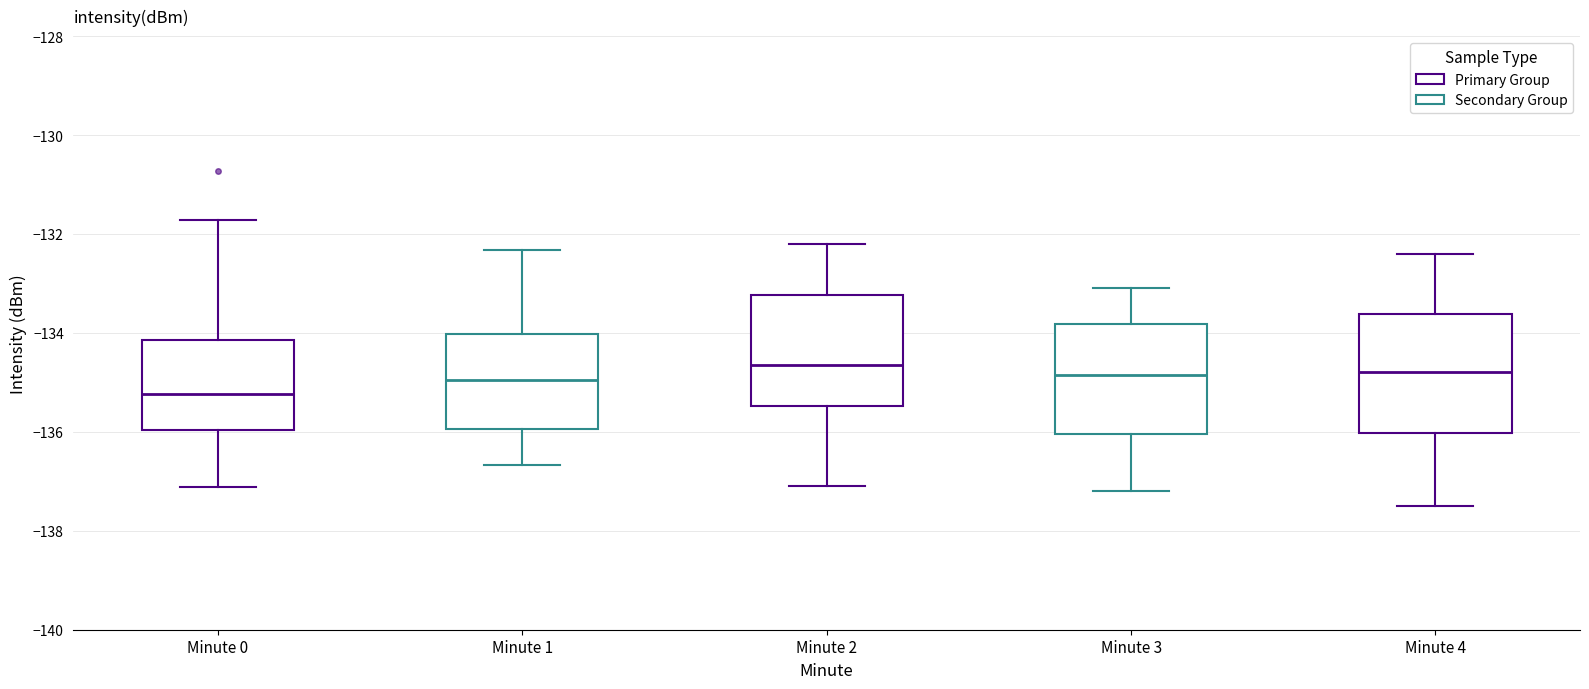

Reading left to right, transcribe this box plot: for each box, give where its median line is, the range the box spans, and where its two whiskers end, as read against the y-axis. The values are not printed on the chart, so give them approximately, as read against the axis.

Minute 0: median -135.2, box -136.0 to -134.2, whiskers -137.2 to -131.8
Minute 1: median -135.0, box -136.0 to -134.0, whiskers -136.6 to -132.4
Minute 2: median -134.6, box -135.4 to -133.2, whiskers -137.0 to -132.2
Minute 3: median -134.8, box -136.0 to -133.8, whiskers -137.2 to -133.0
Minute 4: median -134.8, box -136.0 to -133.6, whiskers -137.4 to -132.4